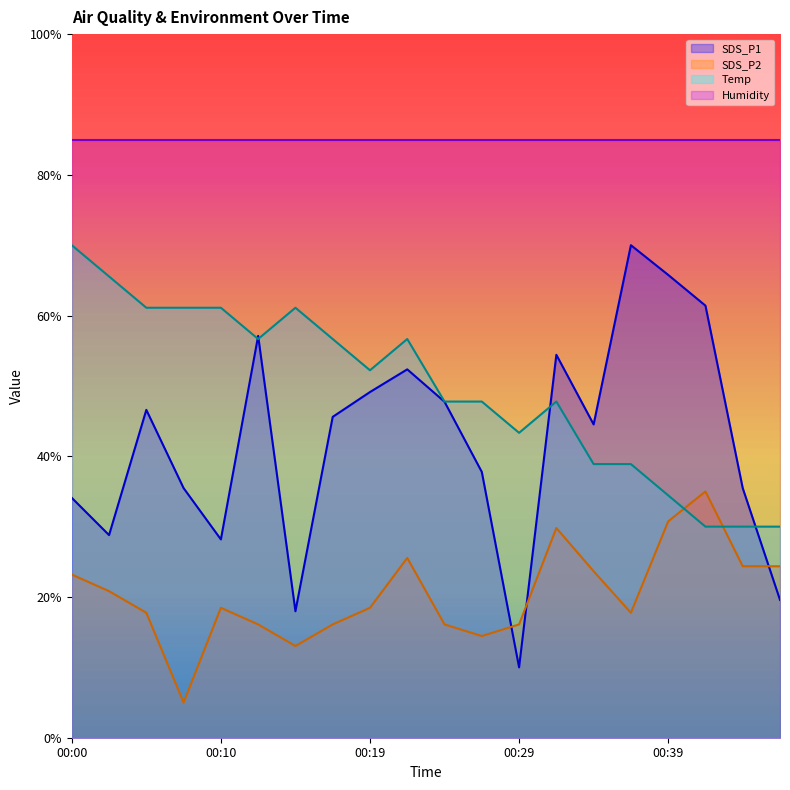

Is it true that SDS_P2 equals 3.7 at 00:19?

False